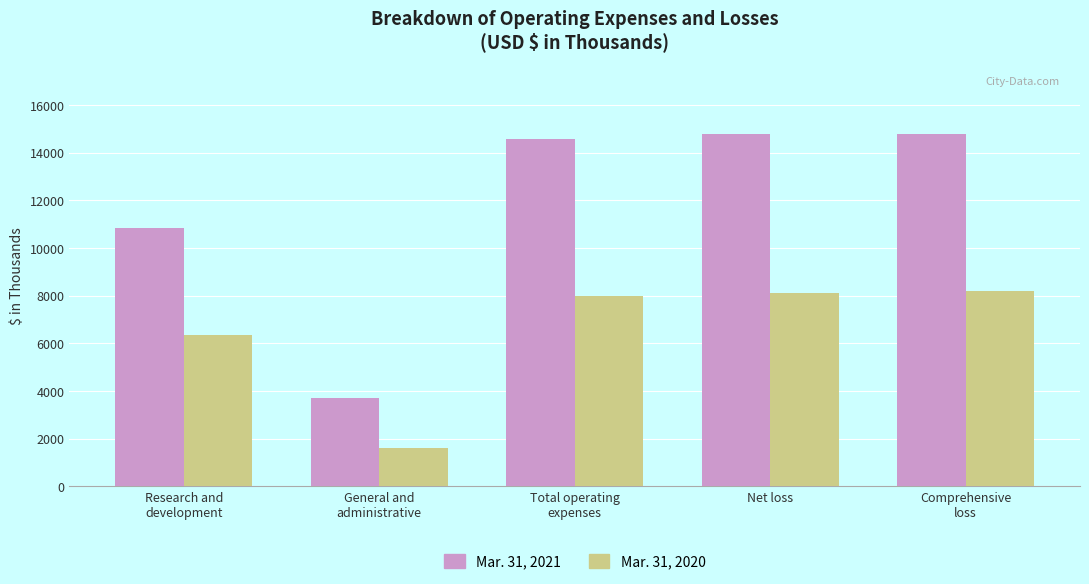

What is the approximate value of Mar. 31, 2020 at Research and
development, to the nearest 50?

6350